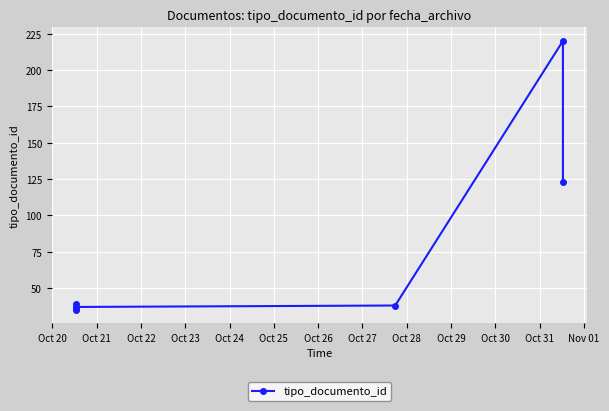

Does the chart display data point markers on the line(s)?

Yes